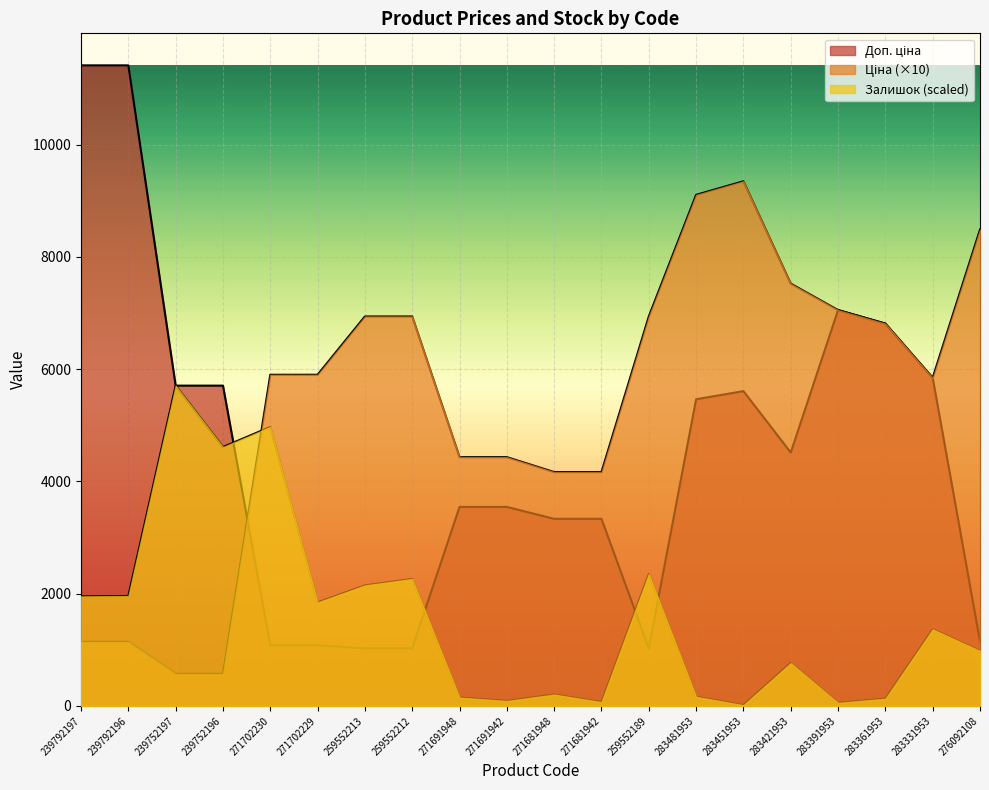

What is the difference between the second highest and second lowest values in the Залишок series?

4915.1